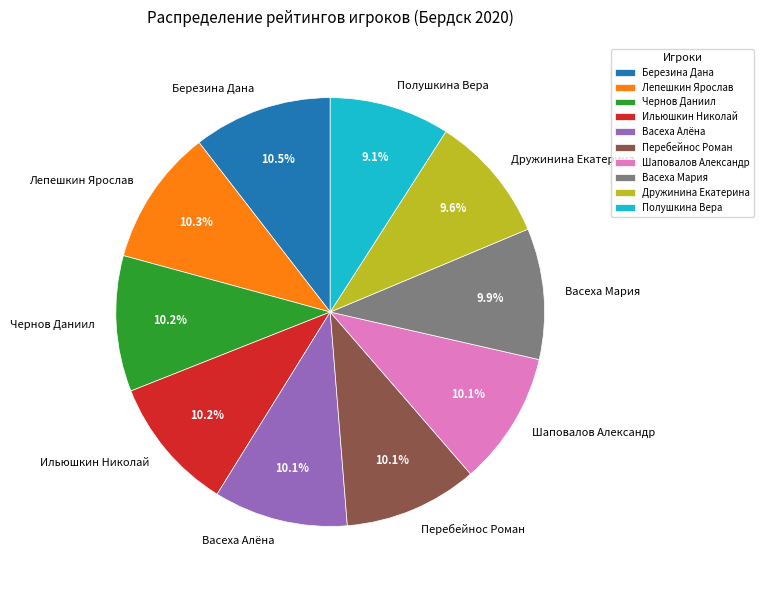

Which slice is the smallest?

Полушкина Вера